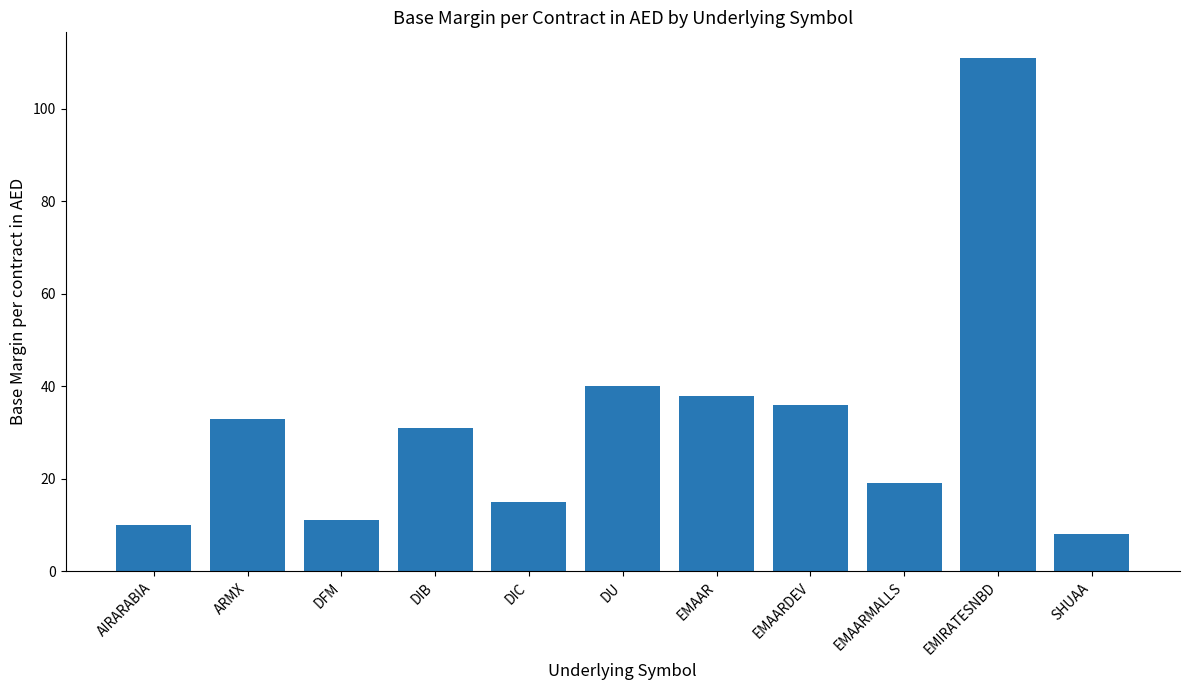

List the labels in order of value, largest first.

EMIRATESNBD, DU, EMAAR, EMAARDEV, ARMX, DIB, EMAARMALLS, DIC, DFM, AIRARABIA, SHUAA